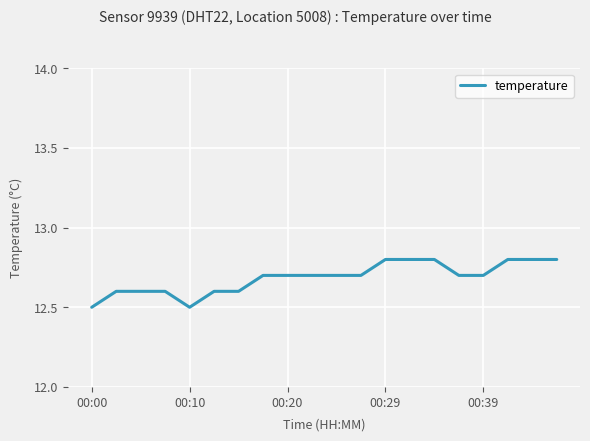

How many lines are shown in the chart?

1